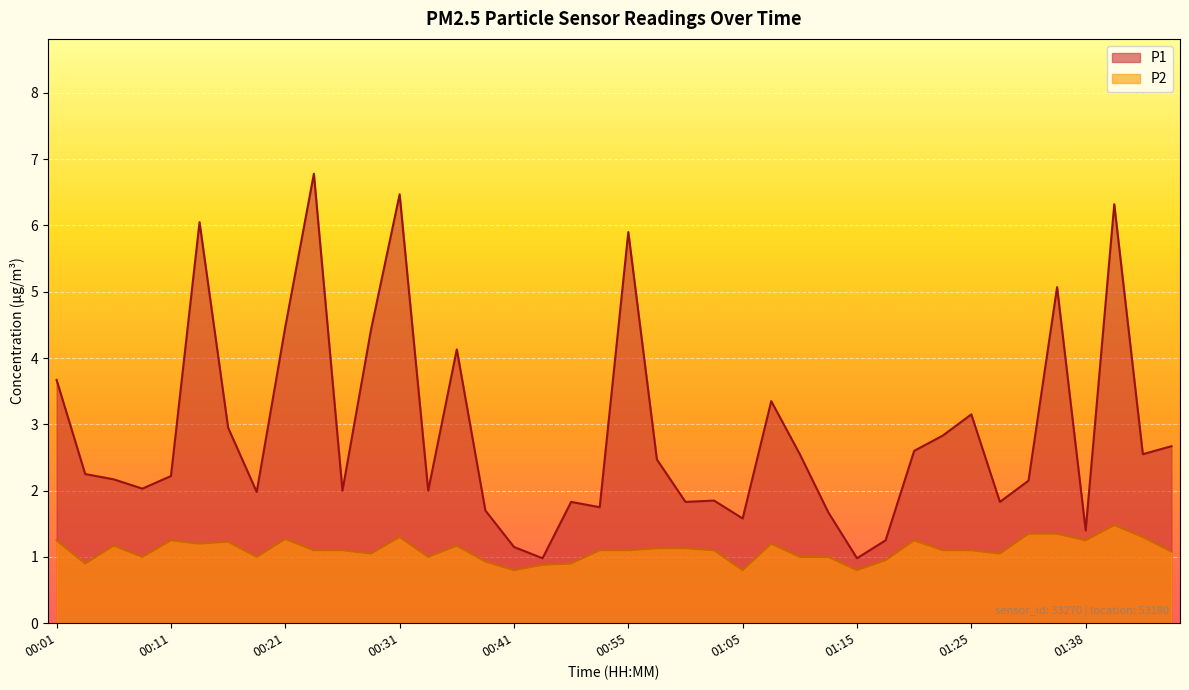

Is it true that P1 equals 3.7 at 00:01?

True